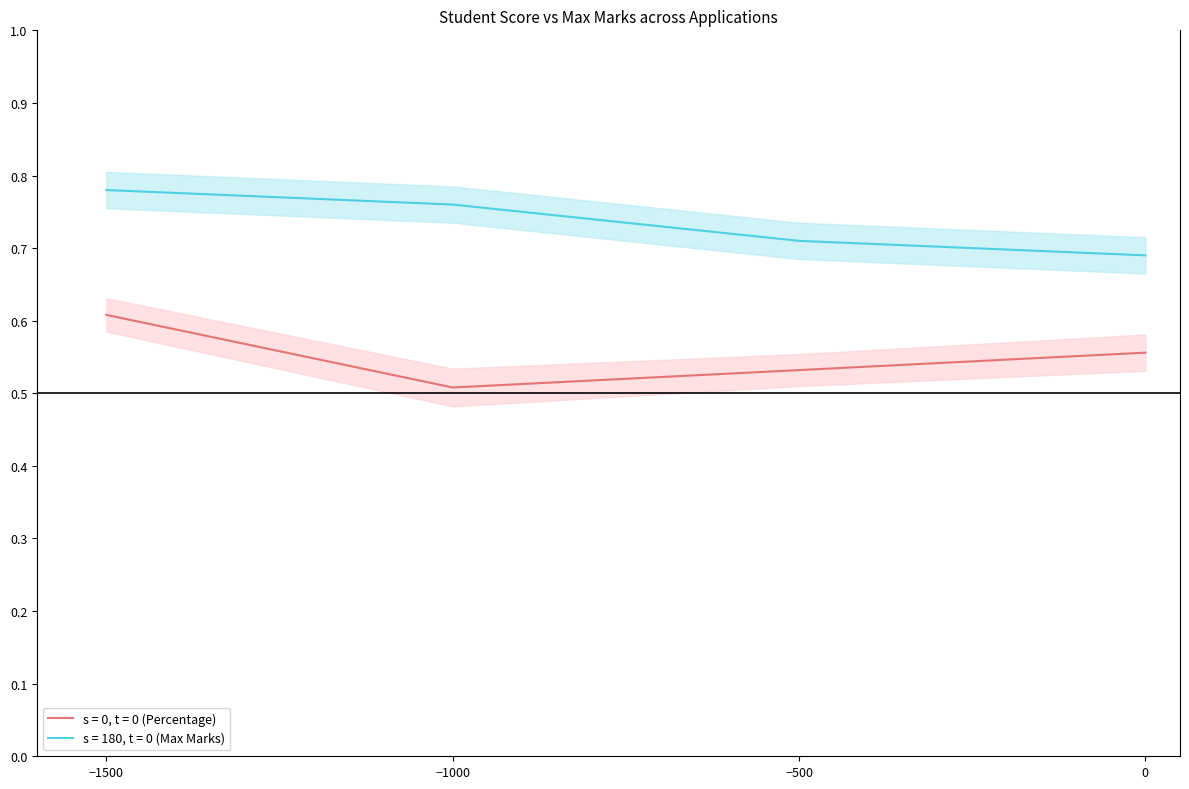

List the labels in order of s = 180, t = 0 (Max Marks) value, smallest first.

0, −500, −1000, −1500